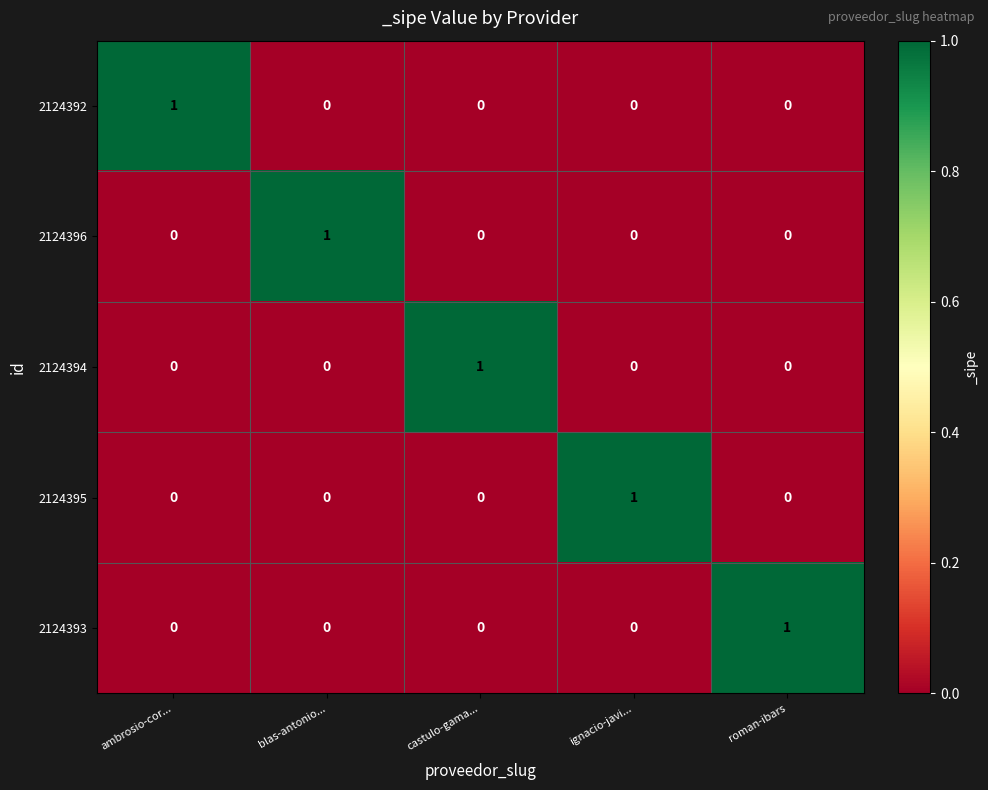

How many categories are shown in the chart?

5